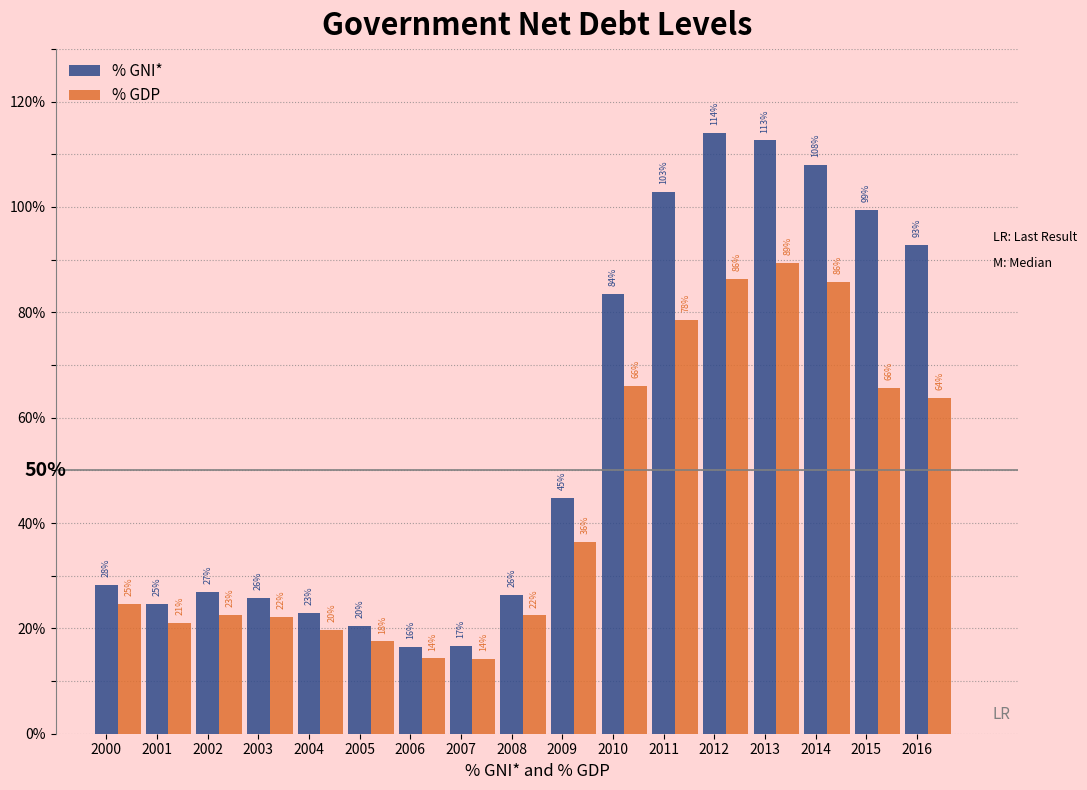

How many bars are there in total?

34